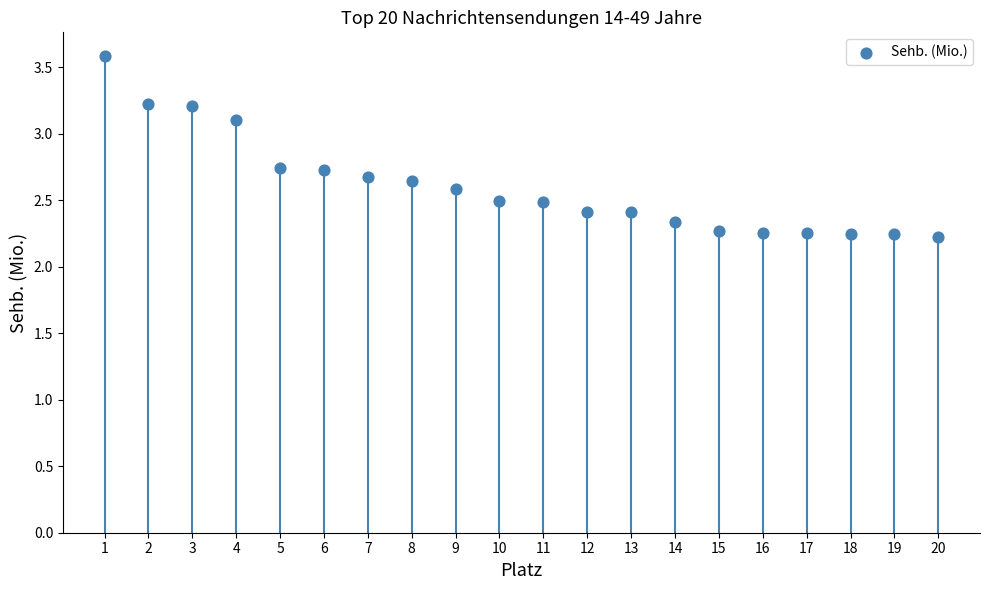

What is the range of Y values (max minus min)?

1.4